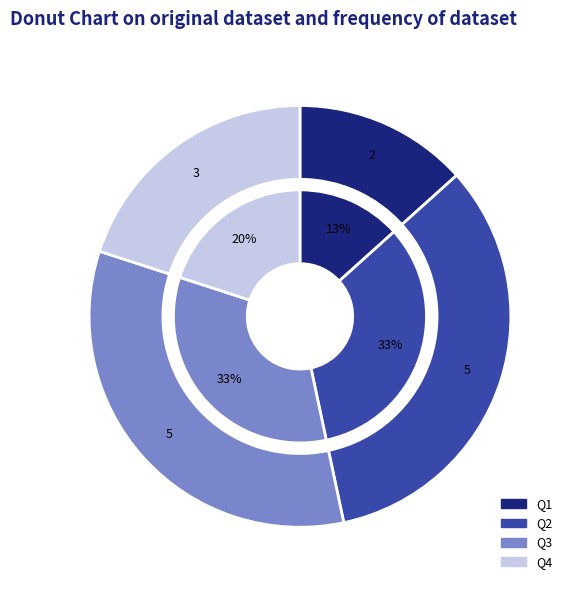

Does Q1 represent more than half of the total?

No